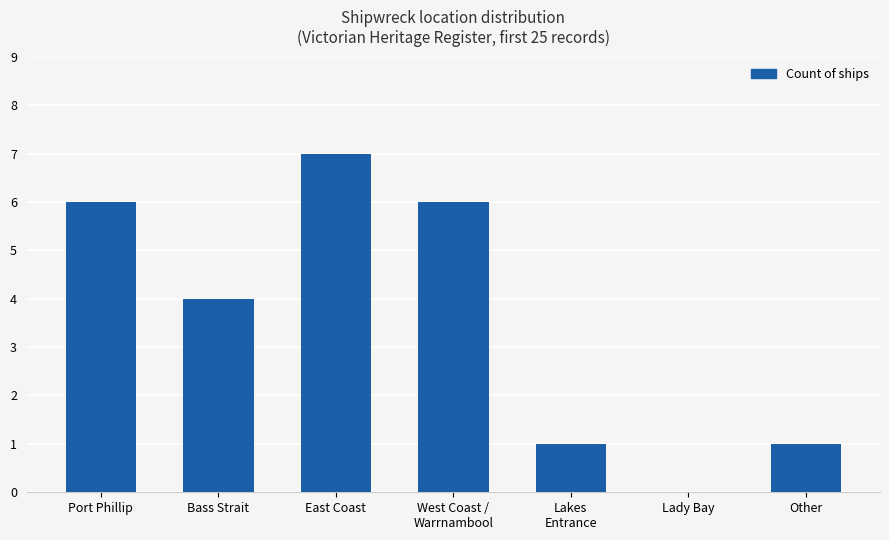

What is the sum of all values?

25